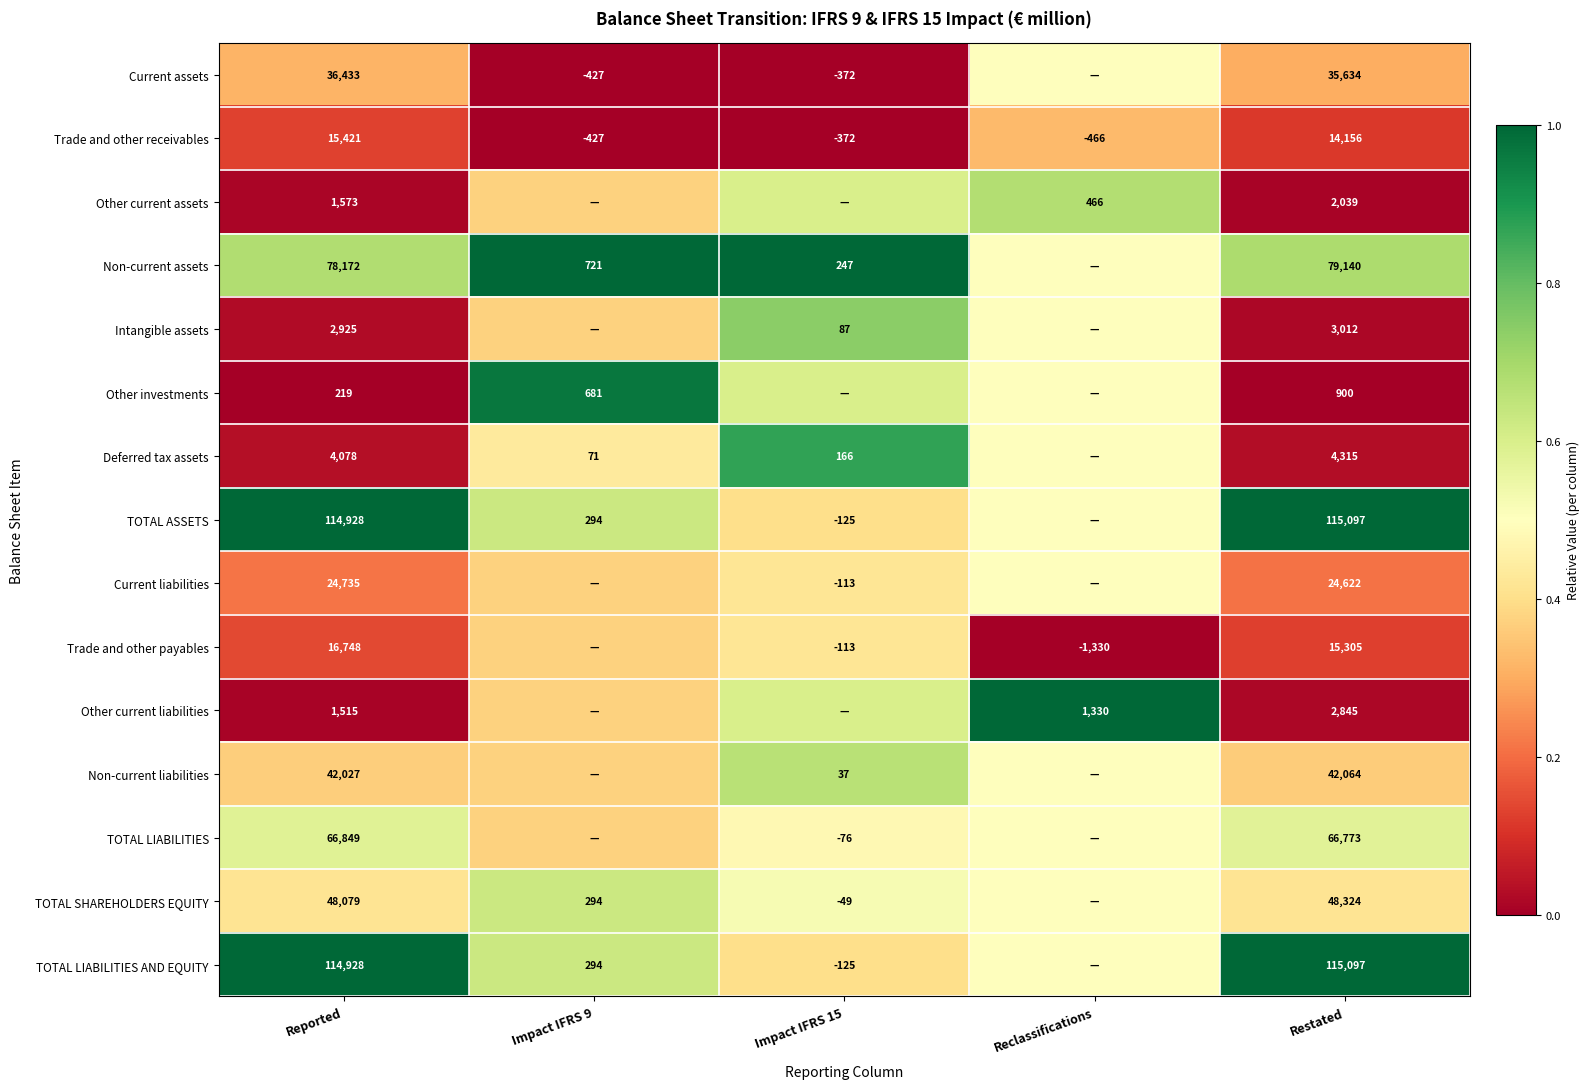

Is the value of TOTAL ASSETS at Reported greater than the value of Other current liabilities at Reclassifications?

Yes